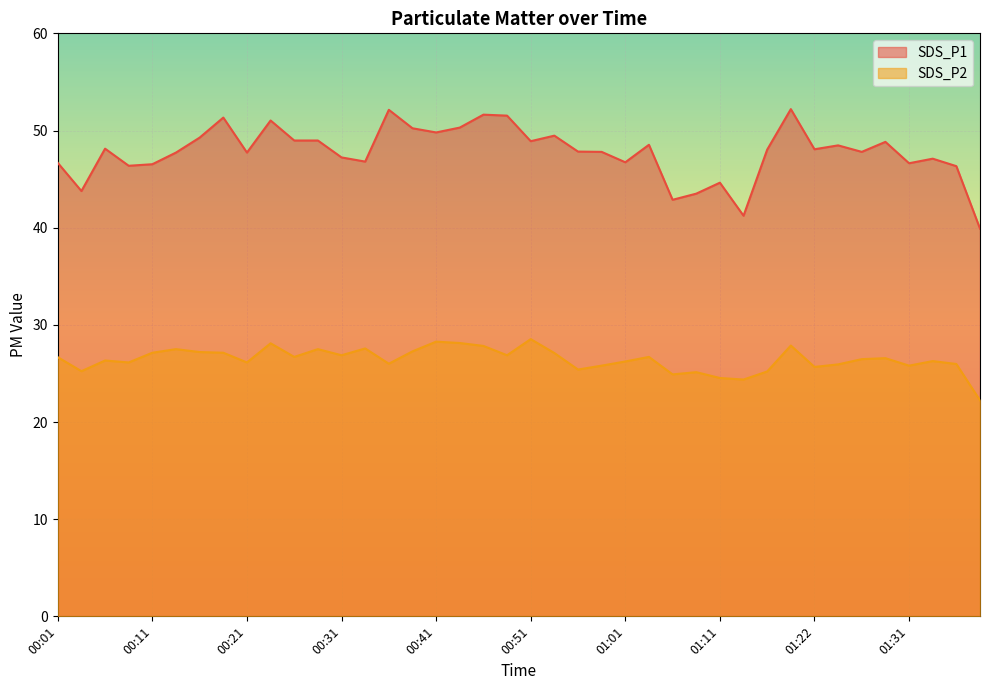

What are all the series names shown in the legend?

SDS_P1, SDS_P2